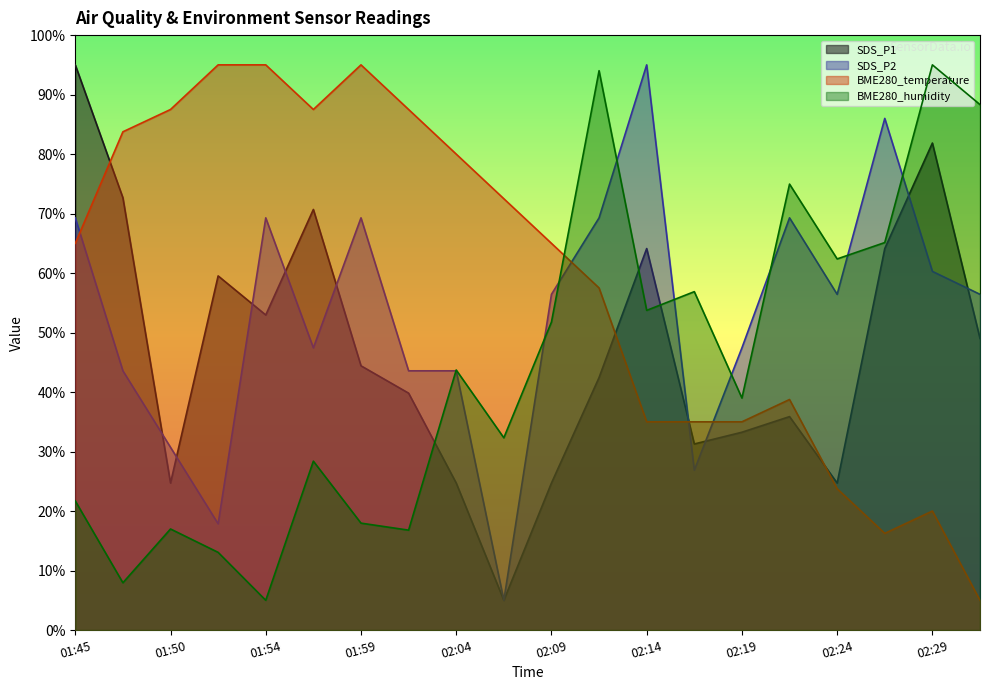

What is the smallest value displayed?

5.0